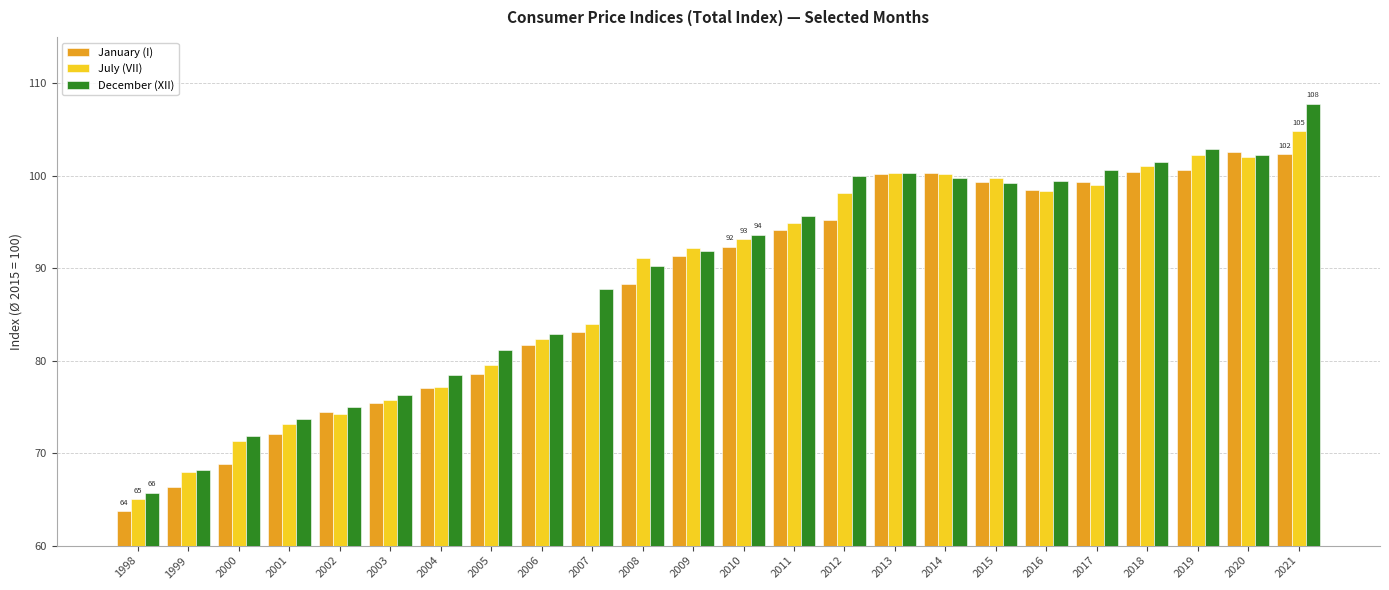

Read the January (I) value at 2018.

100.4